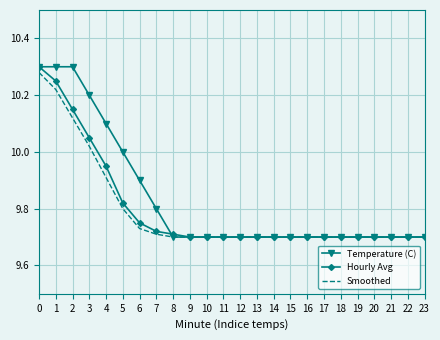

The Smoothed series shows 14.2 at 12. True or false?

False